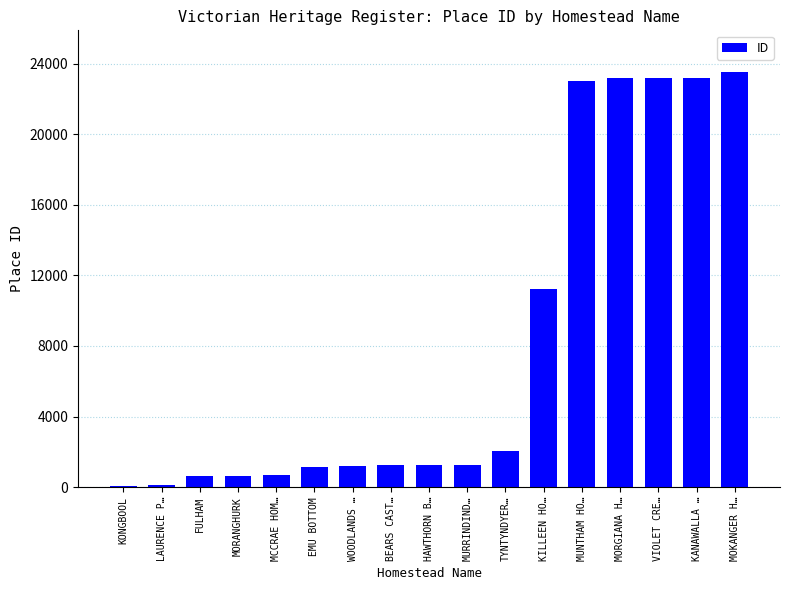

The value at BEARS CAST… is 1248. True or false?

True